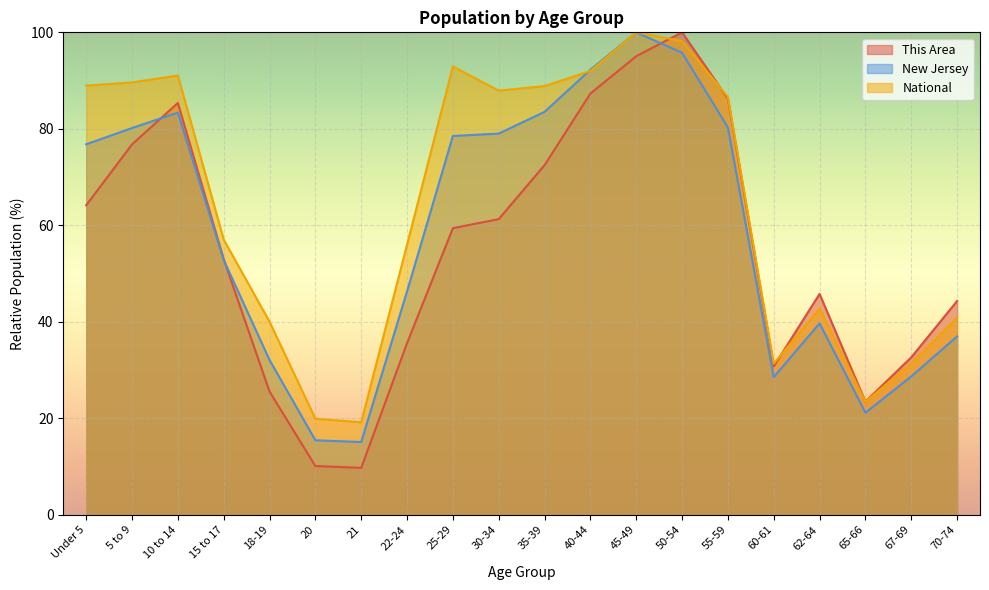

At which category does This Area reach its first local valley?

21